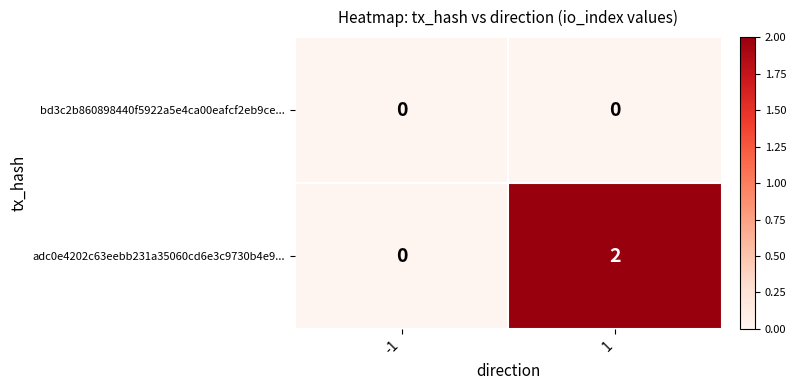

Which series has the largest range (max minus min)?

adc0e4202c63eebb231a35060cd6e3c9730b4e9...